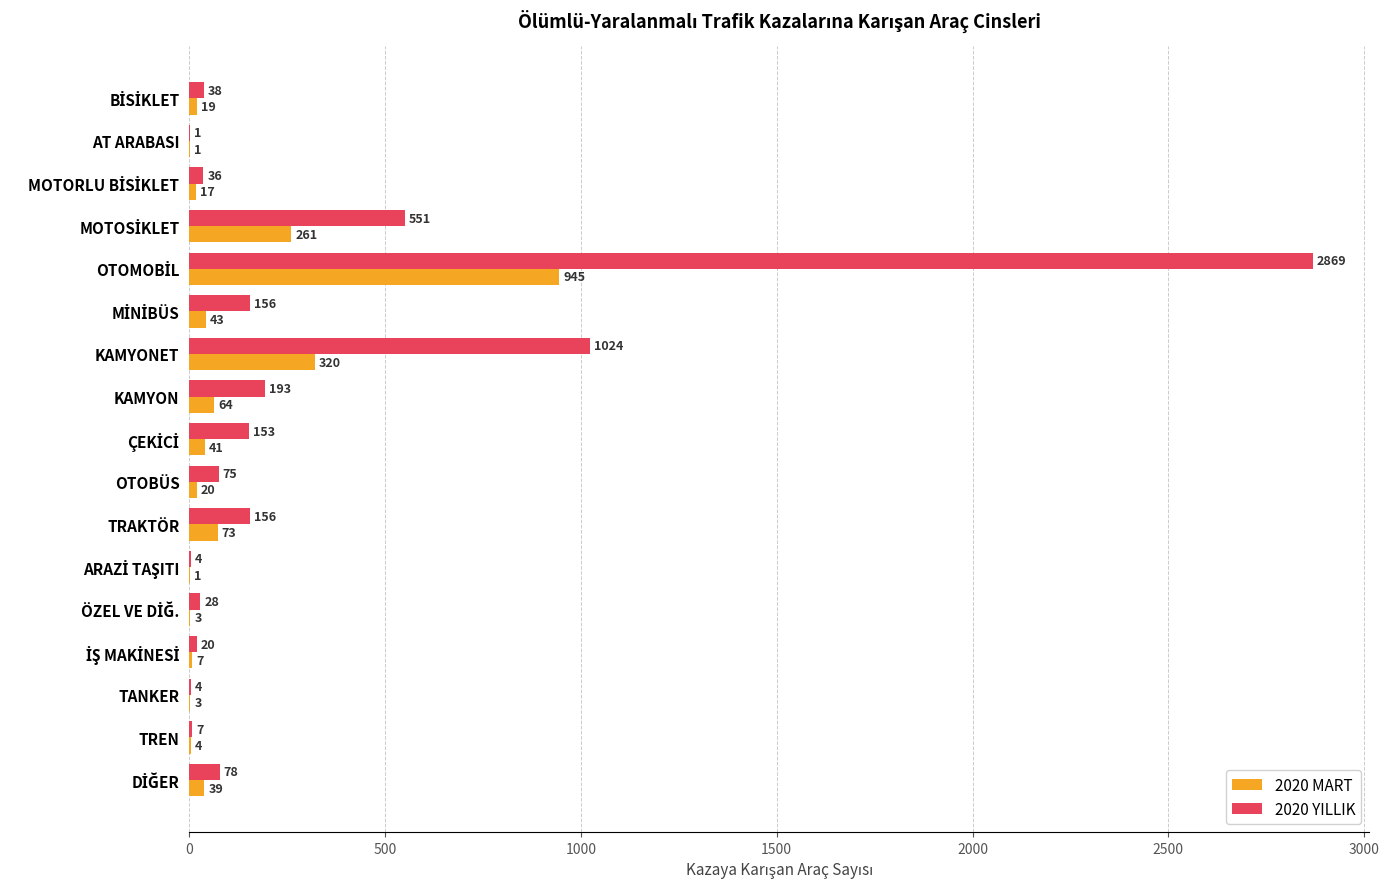

What is the total value across all series at TANKER?

7